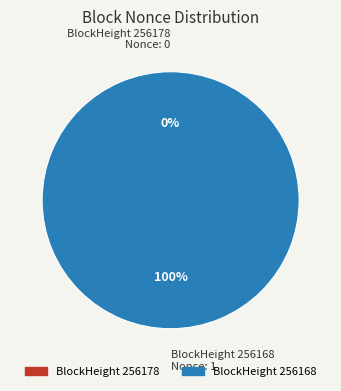

To the nearest percent, what is the average slice percentage?

50%